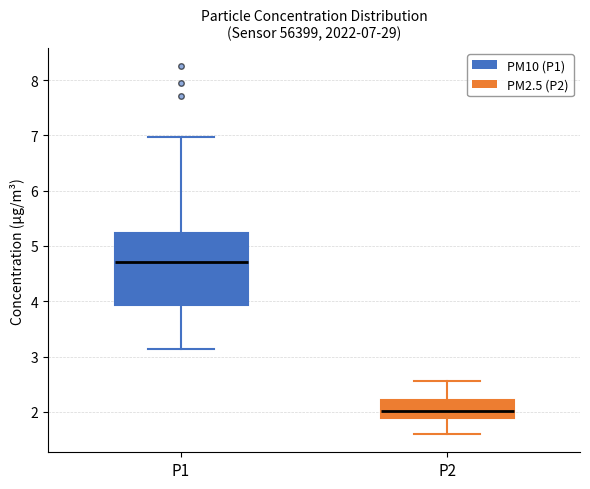

Which box's median line is the lowest?

P2